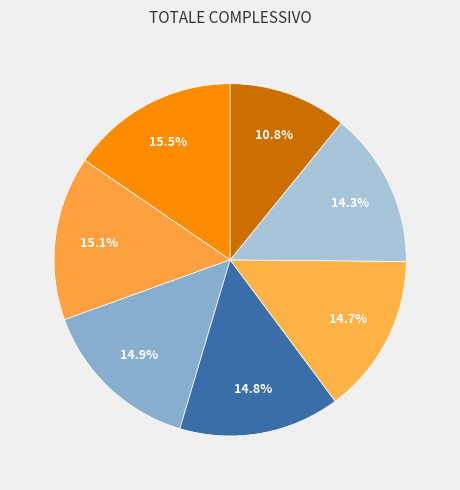

What is the smallest slice in the pie chart?

CORDA Alessandra